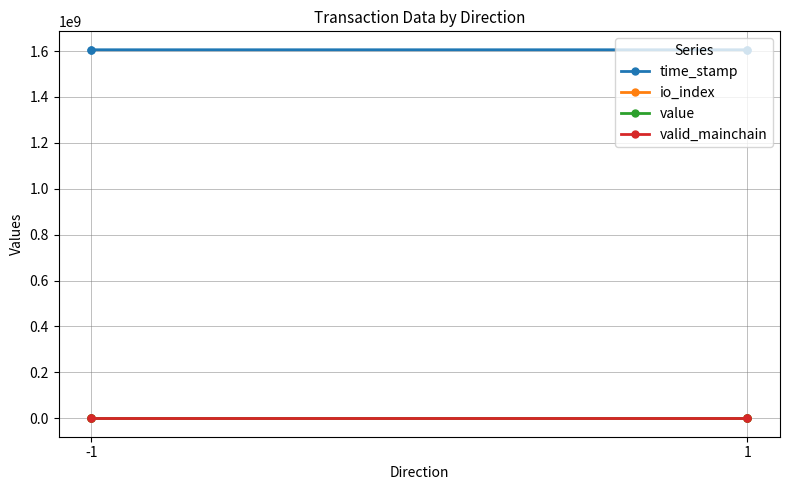

Which series has the largest range (max minus min)?

time_stamp